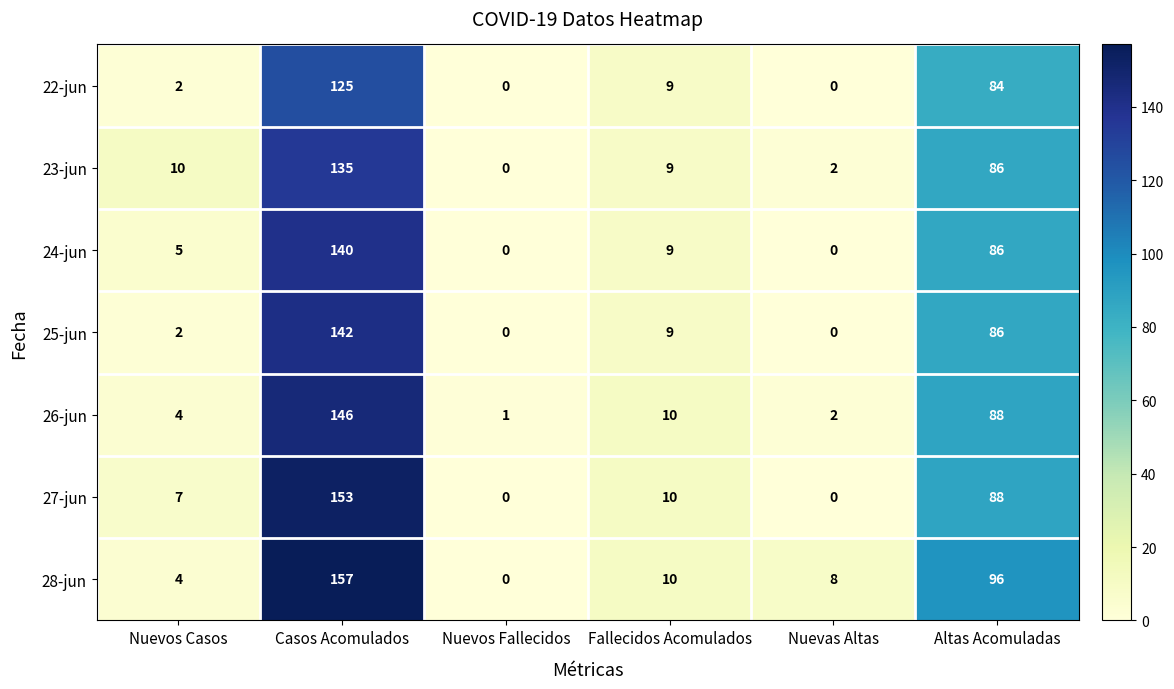

Which series has the widest spread of values?

28-jun